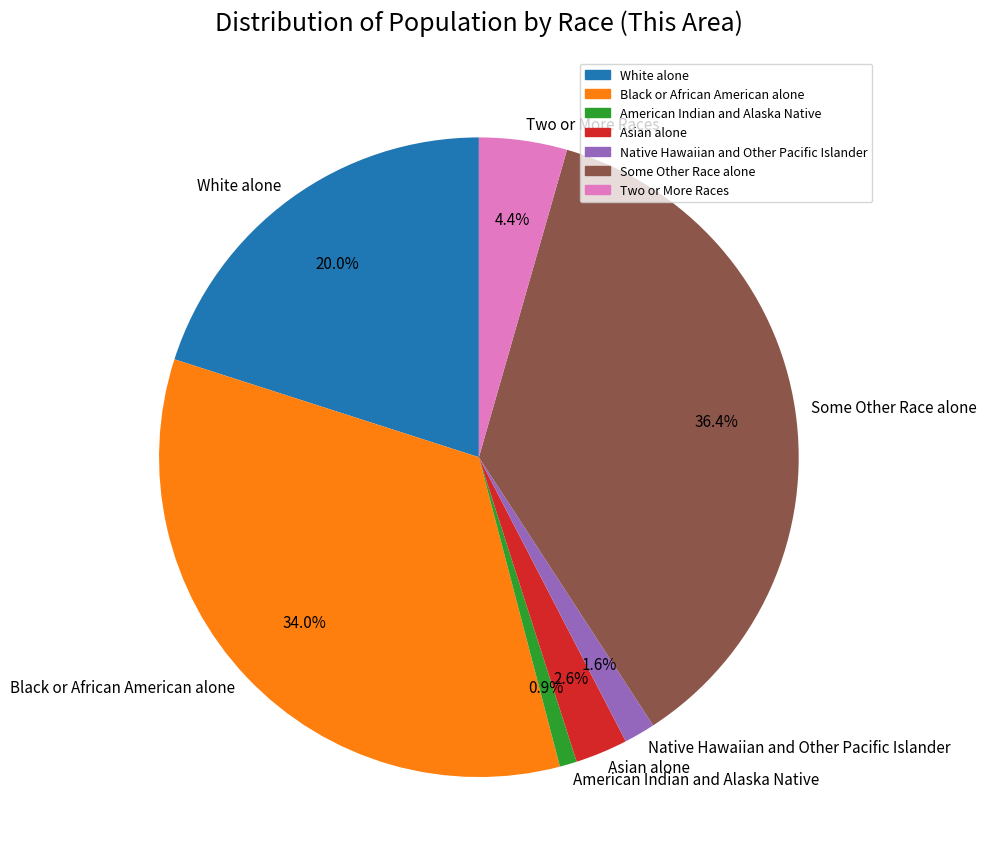

Is Two or More Races the majority of the pie?

No